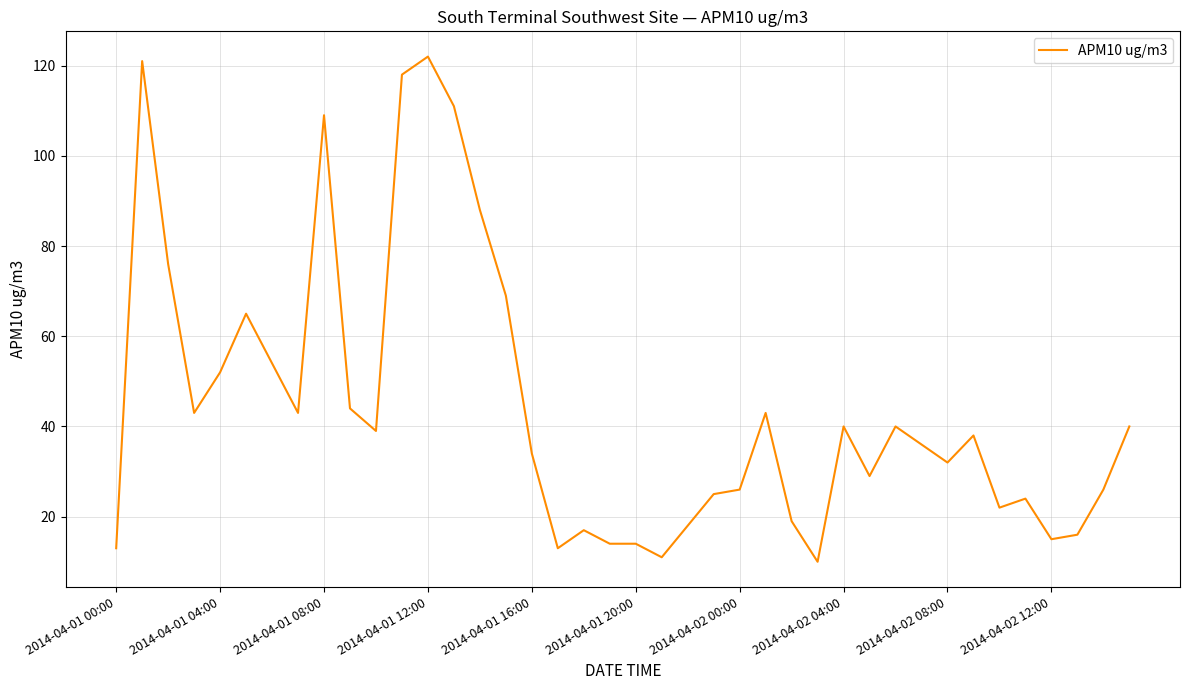

What is the average value?

44